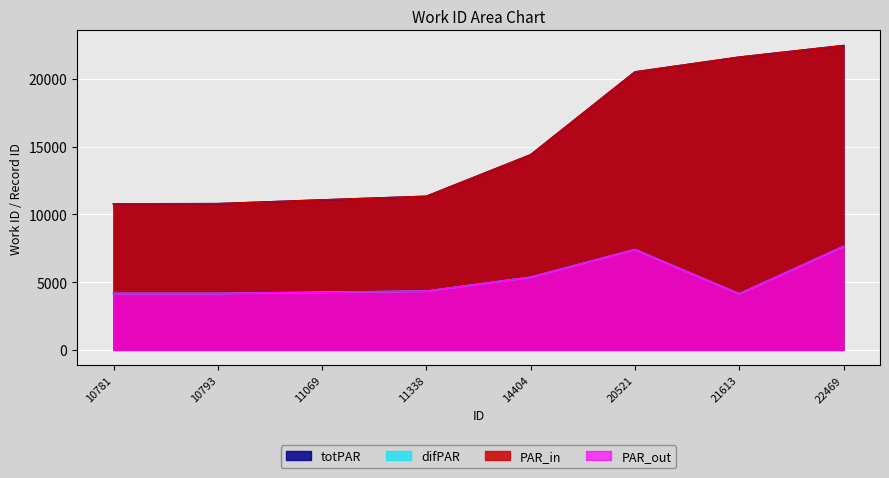

True or false: difPAR has more than 0 interior local peaks.

True